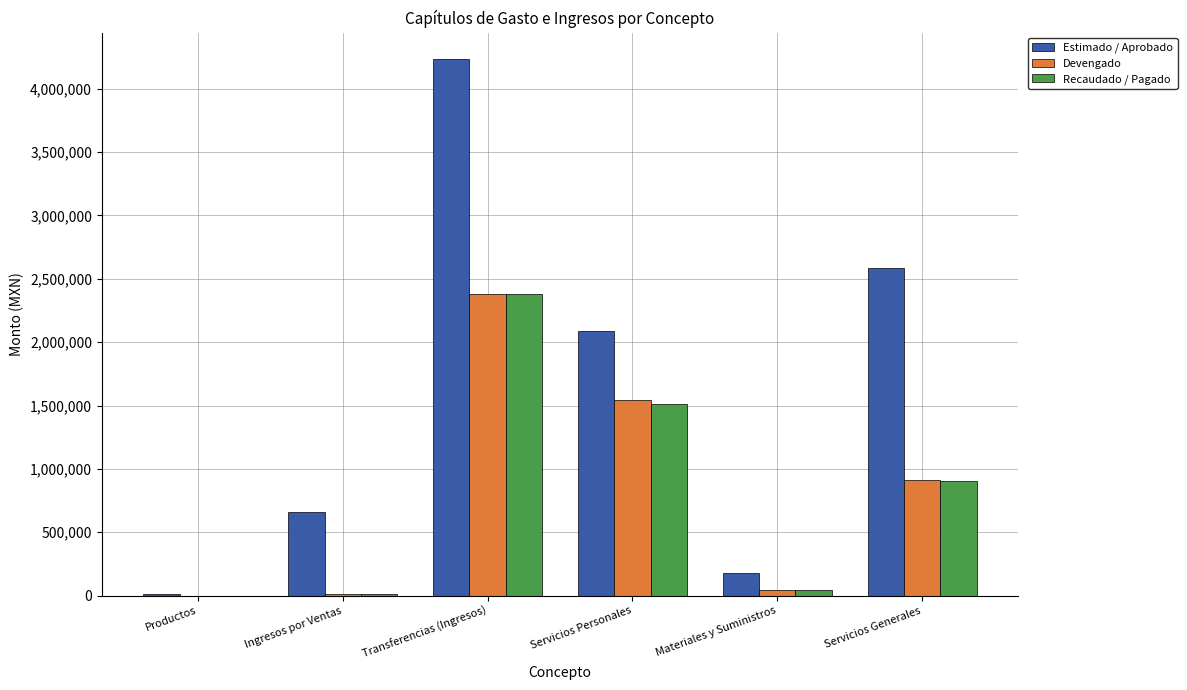

Which series has the largest total across all categories?

Estimado / Aprobado